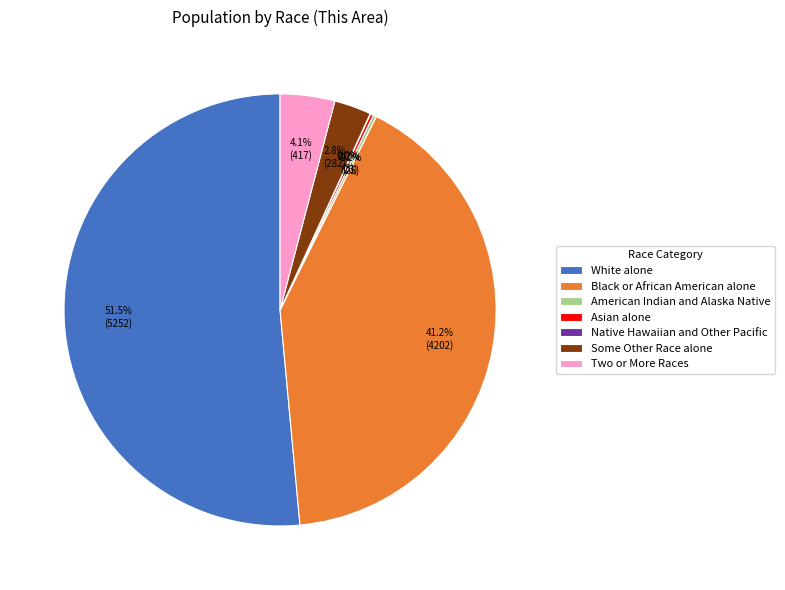

Is White alone the majority of the pie?

Yes